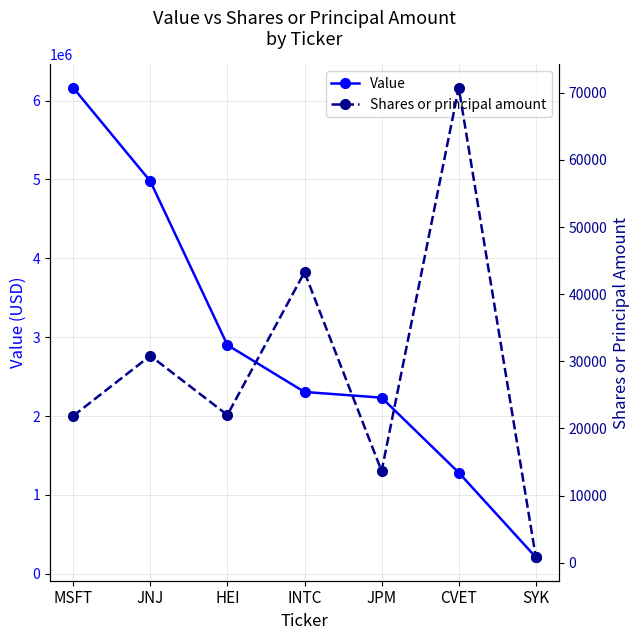

True or false: Value has more than 1 points higher than both neighbors.

False